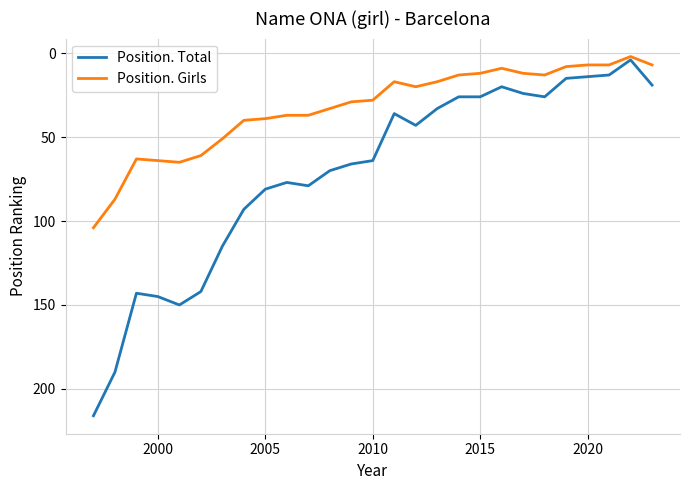

At how many categories does at least one series exceed 174?

2